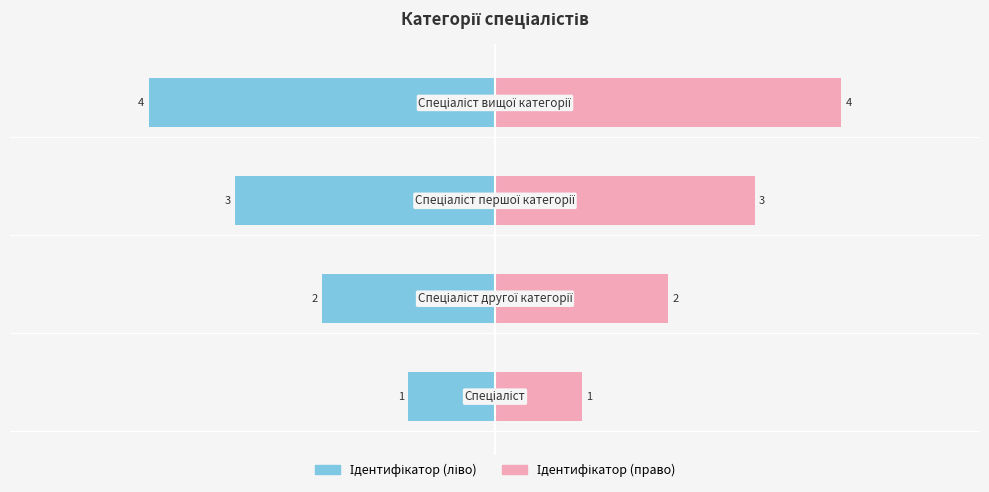

Rank the series by their average value, from lowest to highest.

Ідентифікатор (ліво), Ідентифікатор (право)